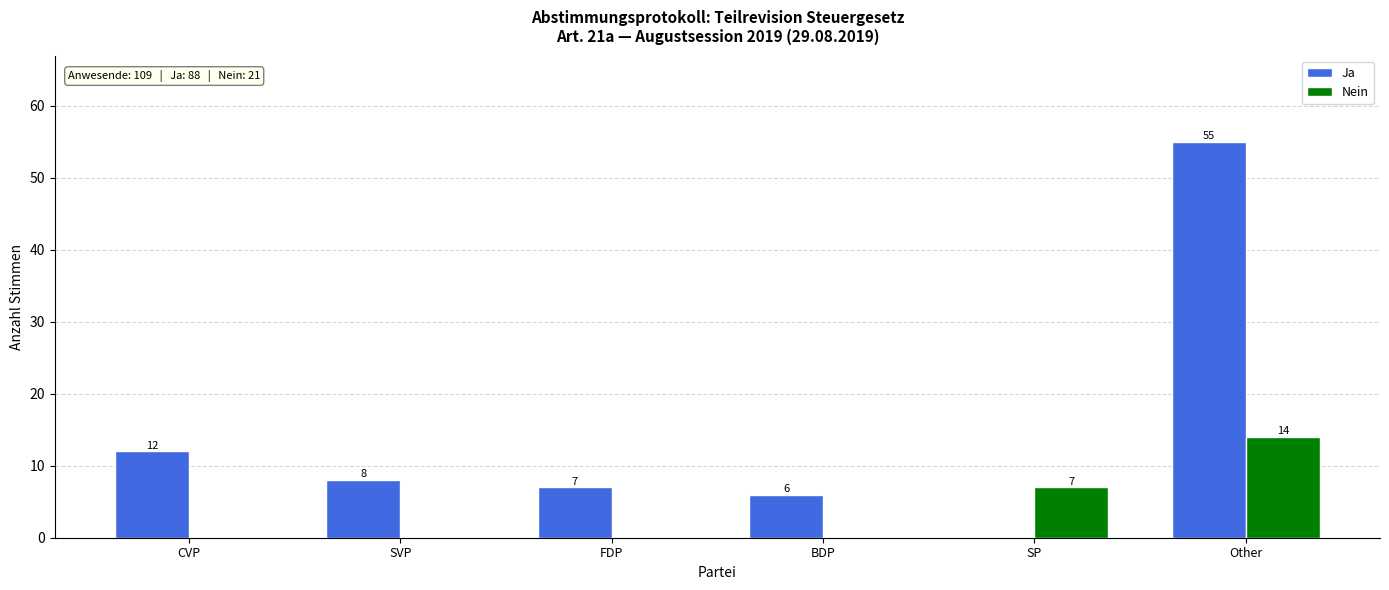

Reading left to right, transcribe all the data shown in this chart.

Ja: 12	8	7	6	0	55
Nein: 0	0	0	0	7	14